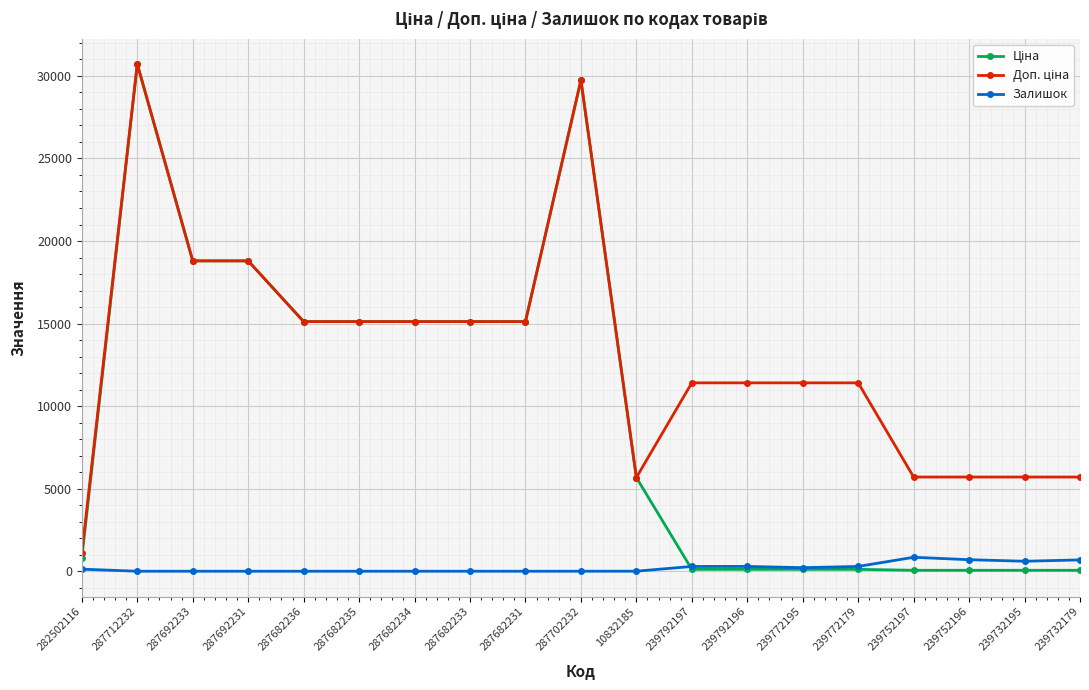

What is the greatest value displayed?

30717.1